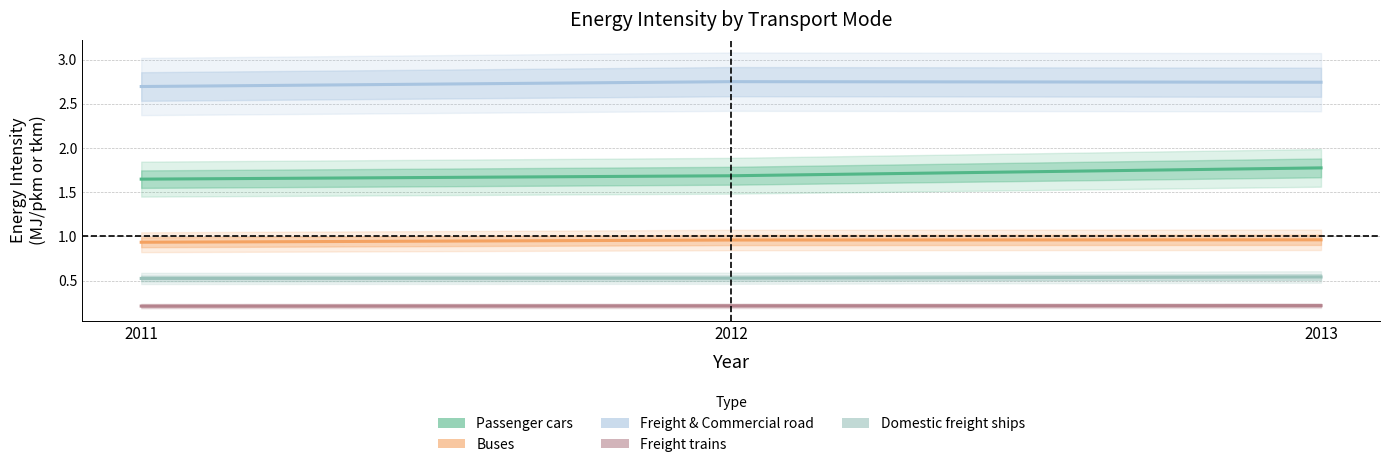

Rank the series at 2013 from highest to lowest value.

Freight & Commercial road, Passenger cars, Buses, Domestic freight ships, Freight trains